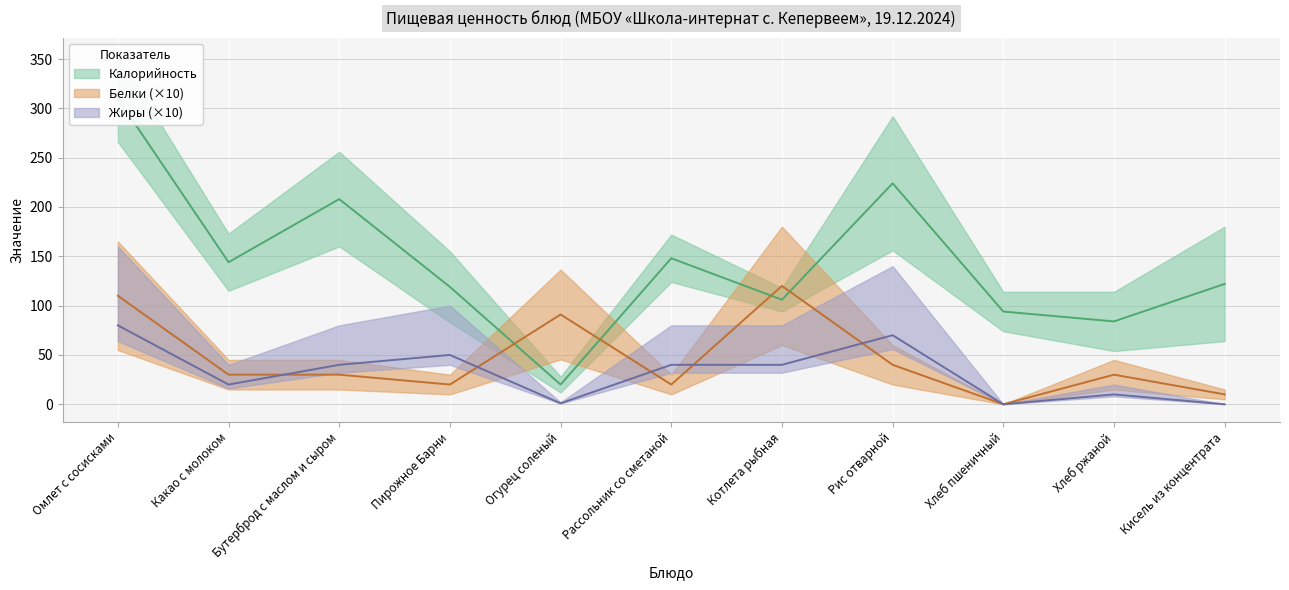

What is the difference between the maximum and minimum values in the Белки series?

120